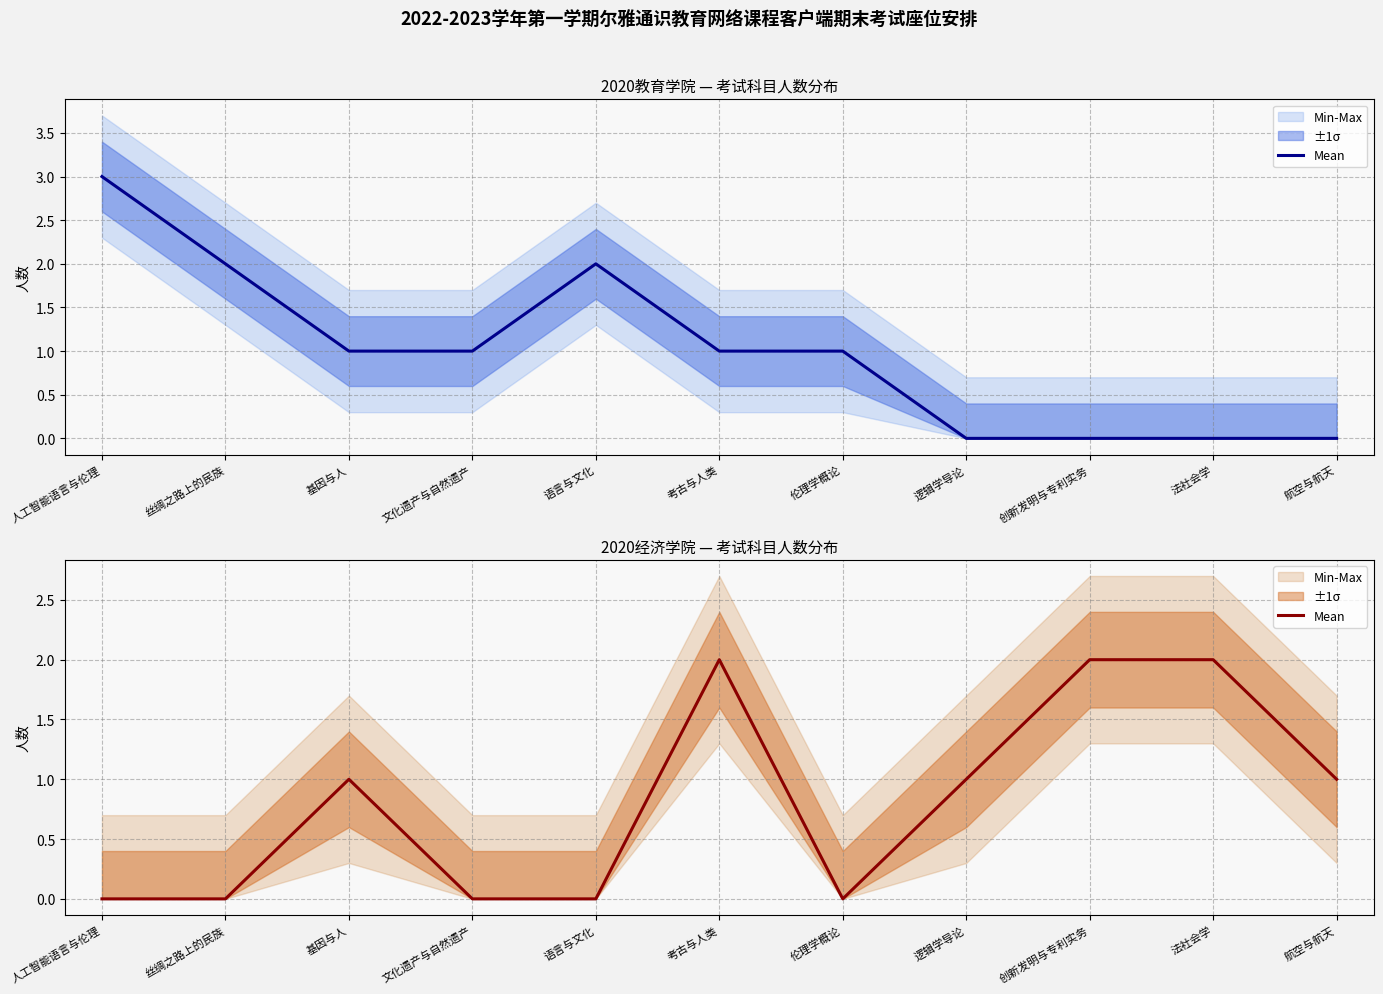

What position from the left is 考古与人类?

6